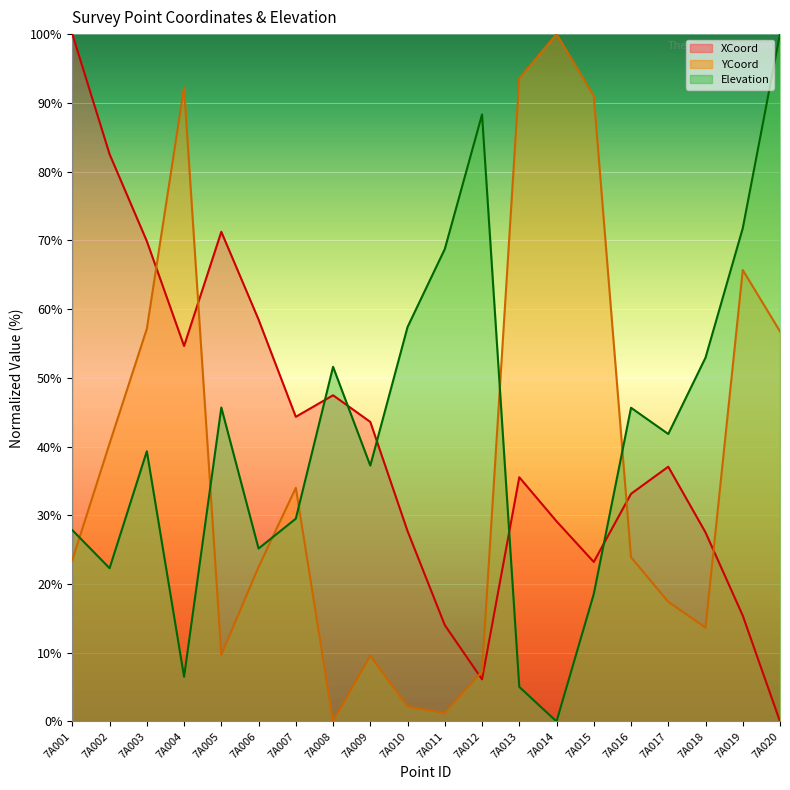

True or false: XCoord and Elevation intersect in this chart.

True